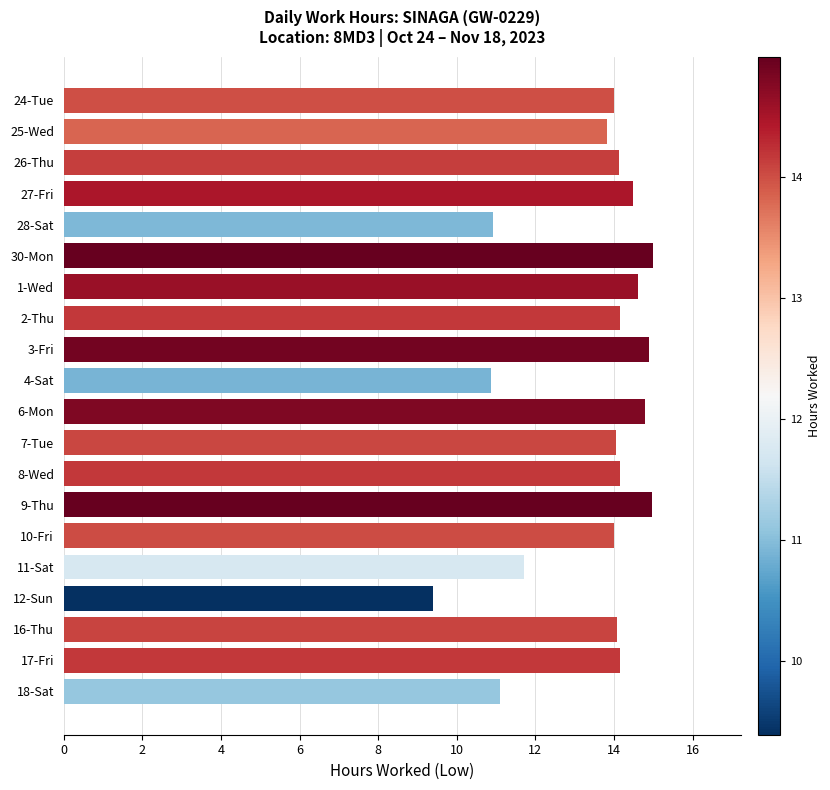

Between 11-Sat and 27-Fri, which is larger?

27-Fri